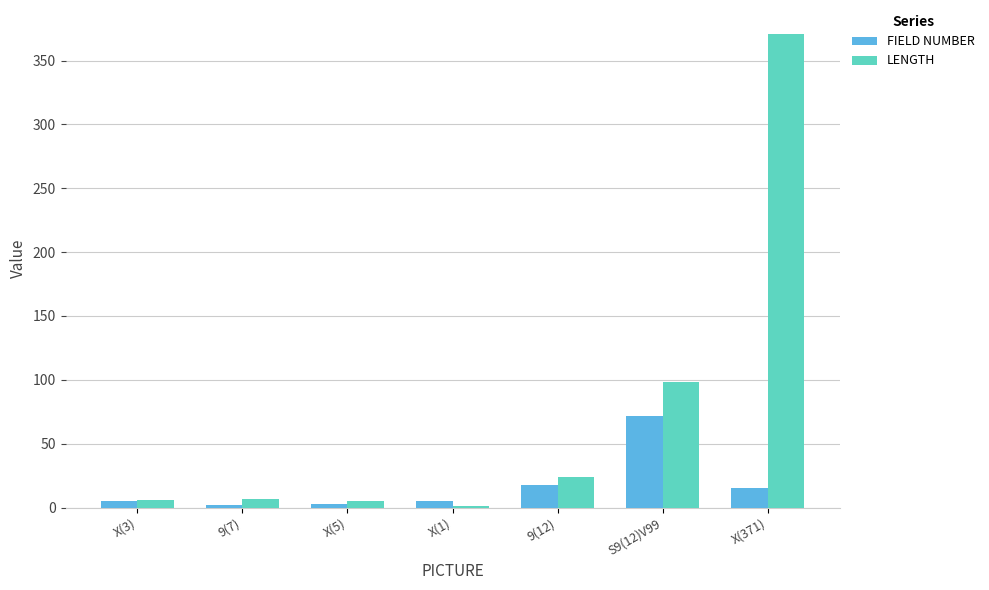

Which series has the largest range (max minus min)?

LENGTH